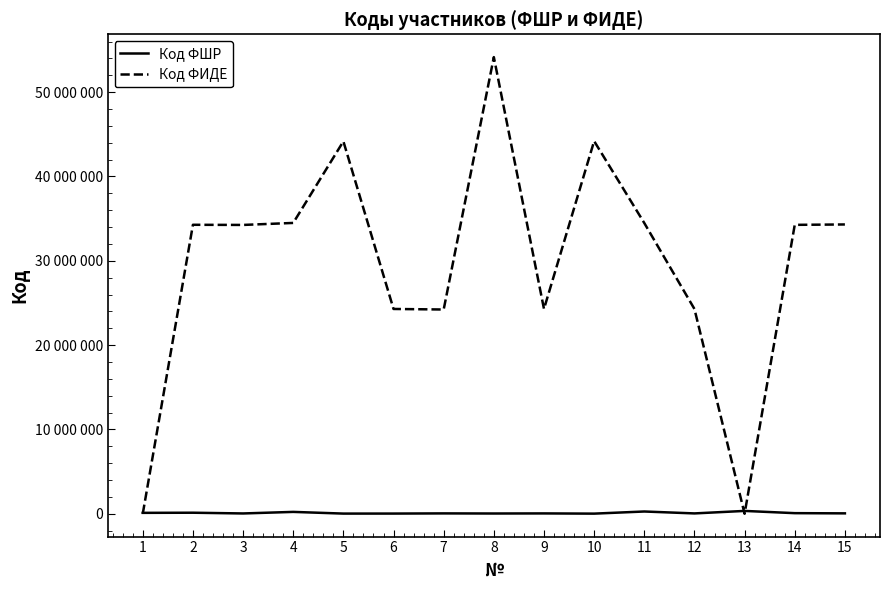

What is the value of the Код ФШР point at the 10th from the left?

14396